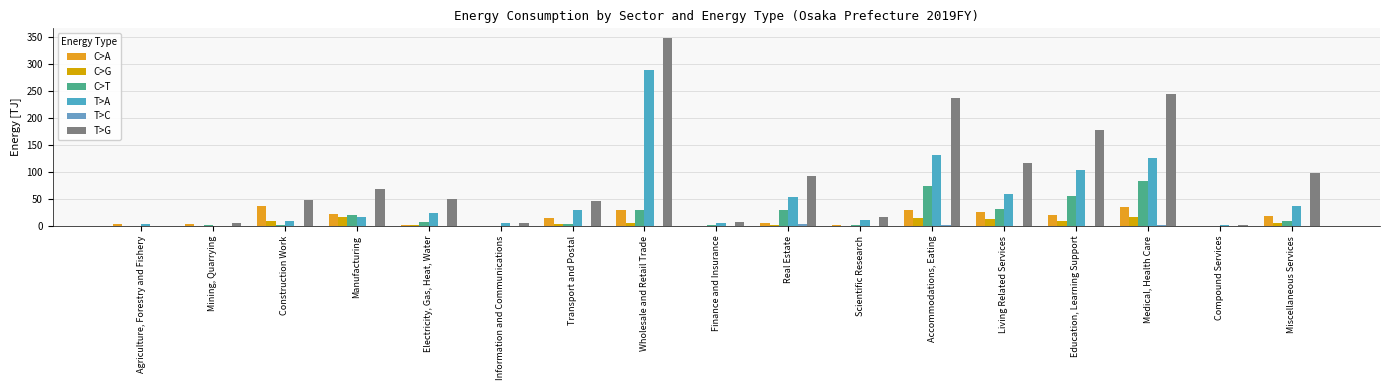

The T>C series shows -1.3 at Transport and Postal. True or false?

False